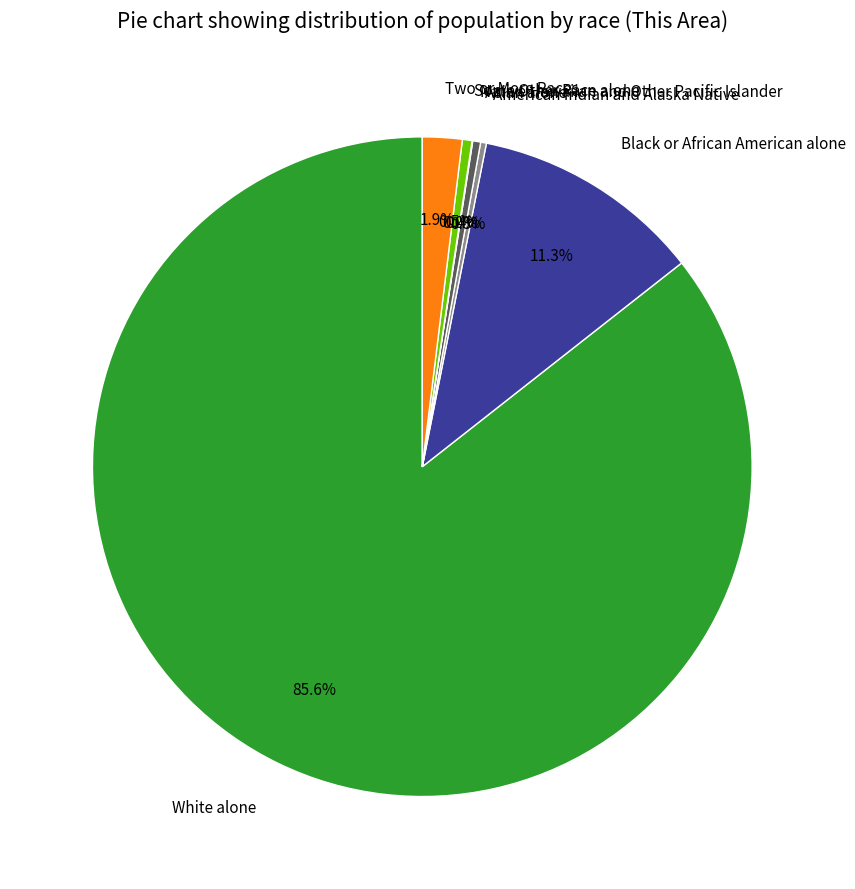

Do Two or More Races and White alone together represent more than half of the pie?

Yes